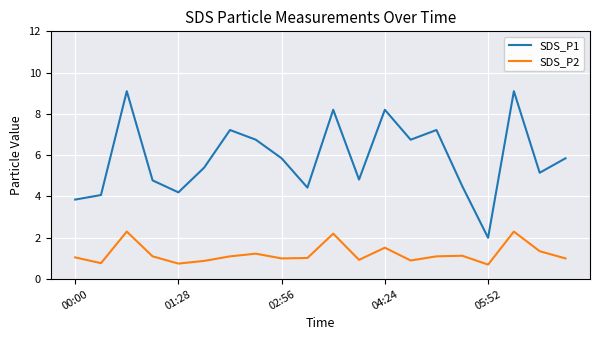

Rank the series by their maximum value, from lowest to highest.

SDS_P2, SDS_P1